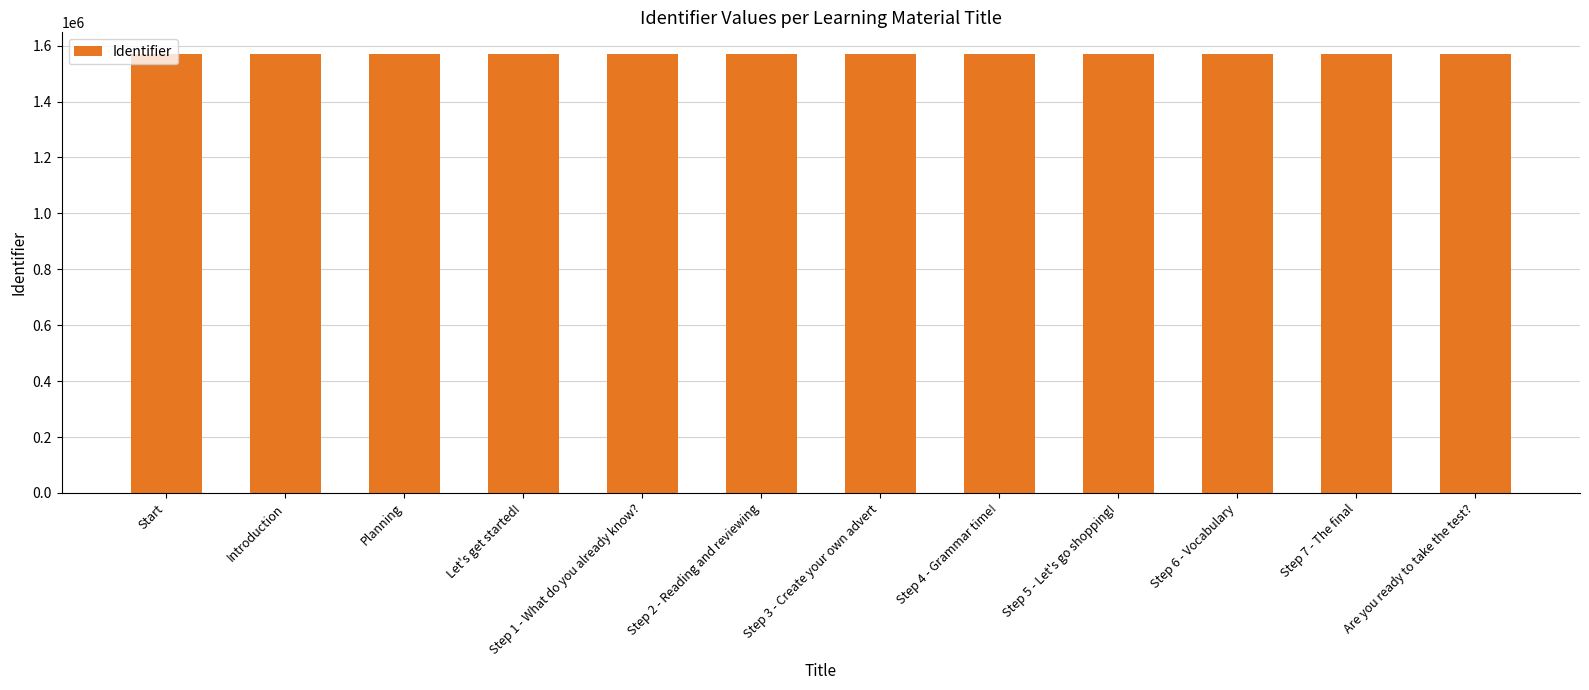

What is the average value?

1568695